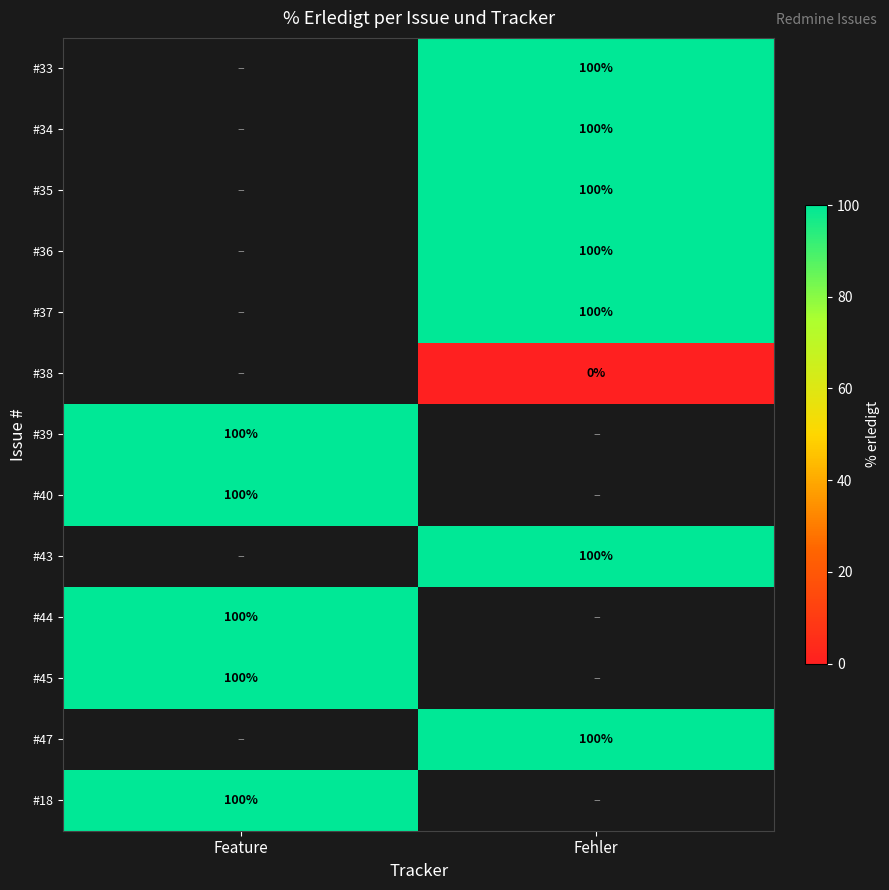

Is it true that #33 equals 100 at Fehler?

True